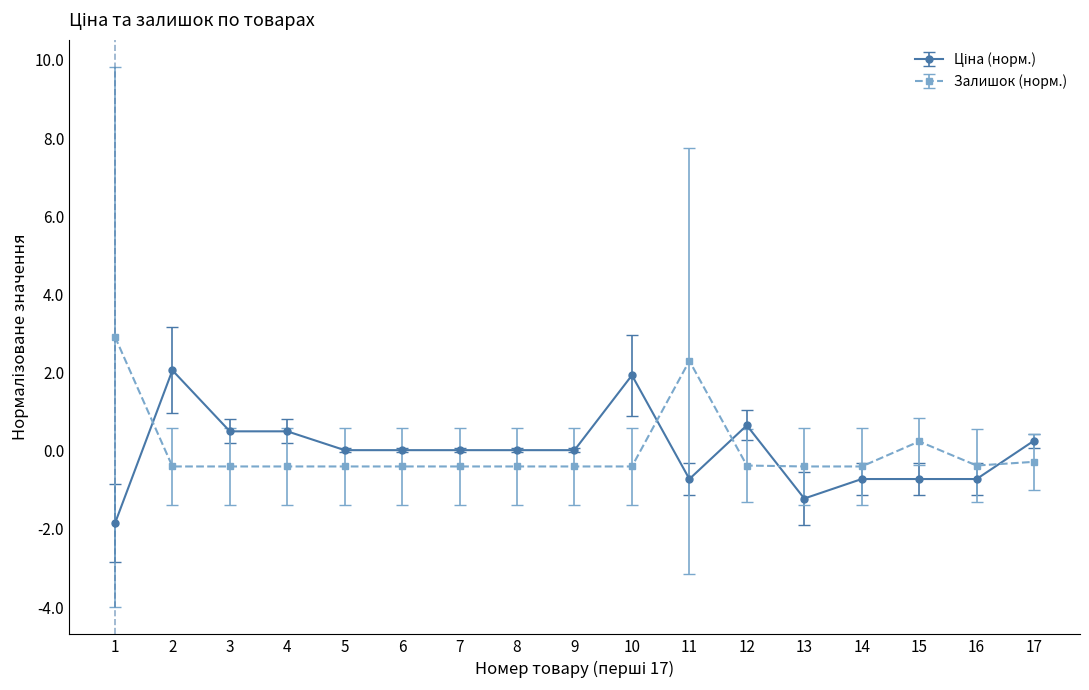

What is the difference between the maximum and second lowest values in the Залишок (норм.) series?

3.3